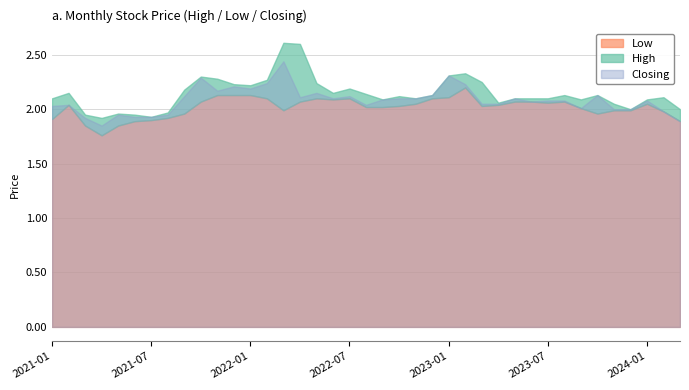

True or false: Low and High intersect in this chart.

False